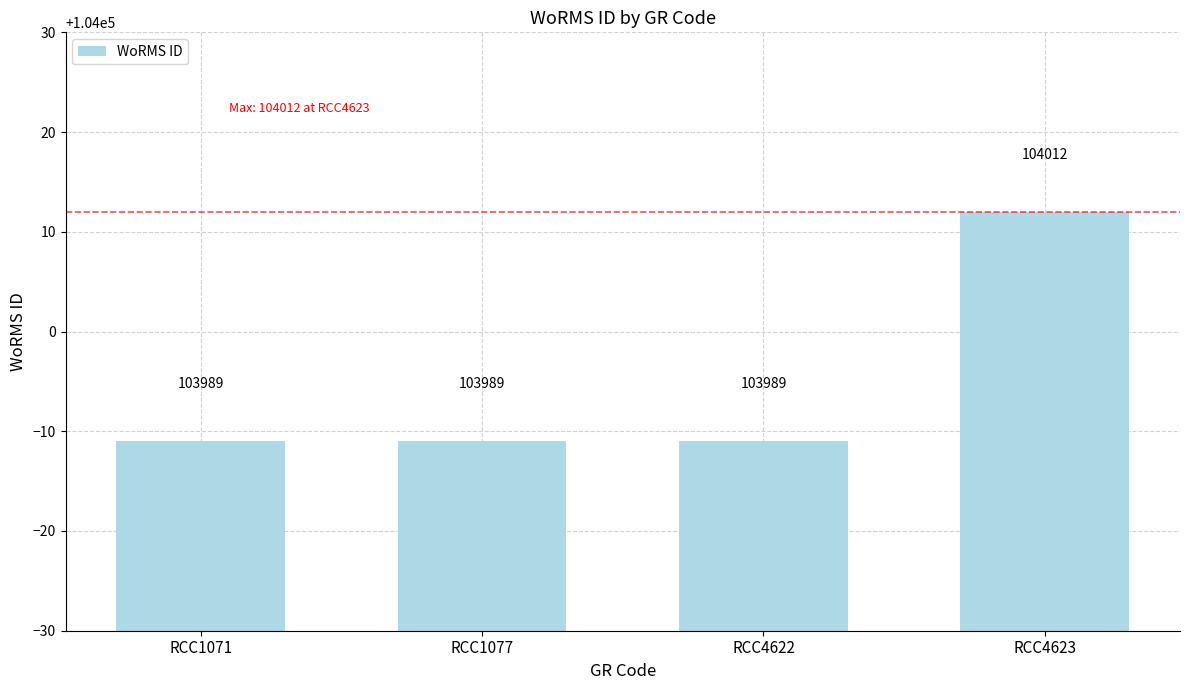

Reading left to right, list all the values displayed in this chart.

103989	103989	103989	104012